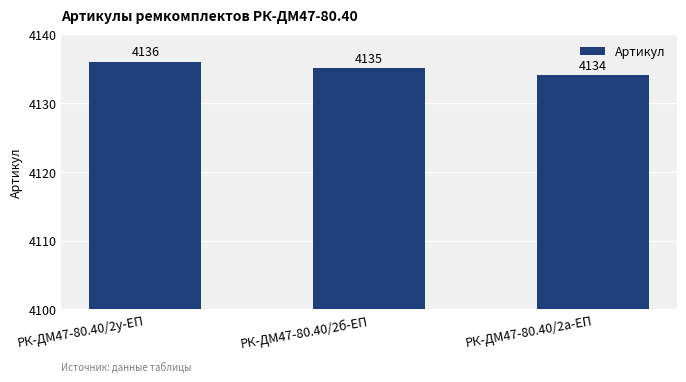

Count the values in the range 4134 to 4136.

3